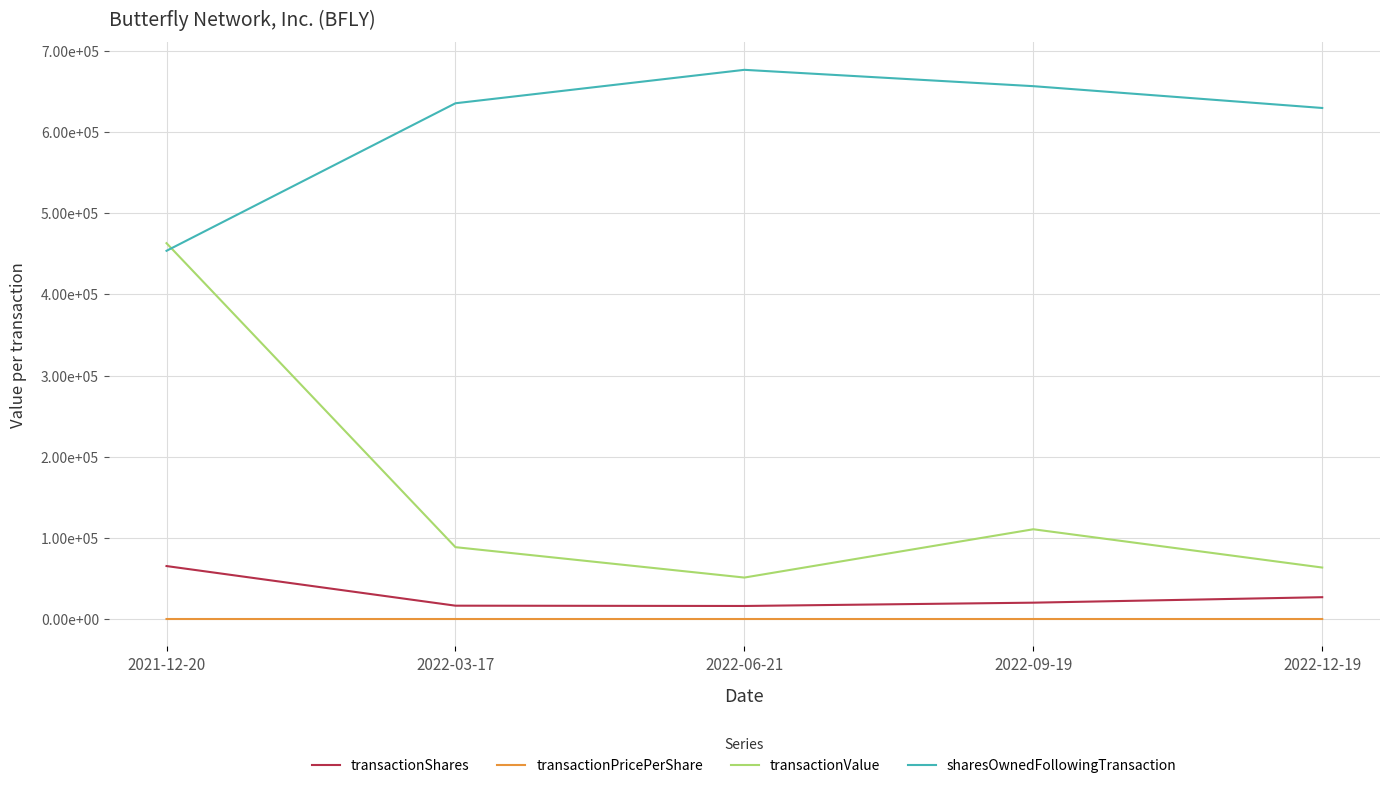

At which category is the sum across all series the highest?

2021-12-20